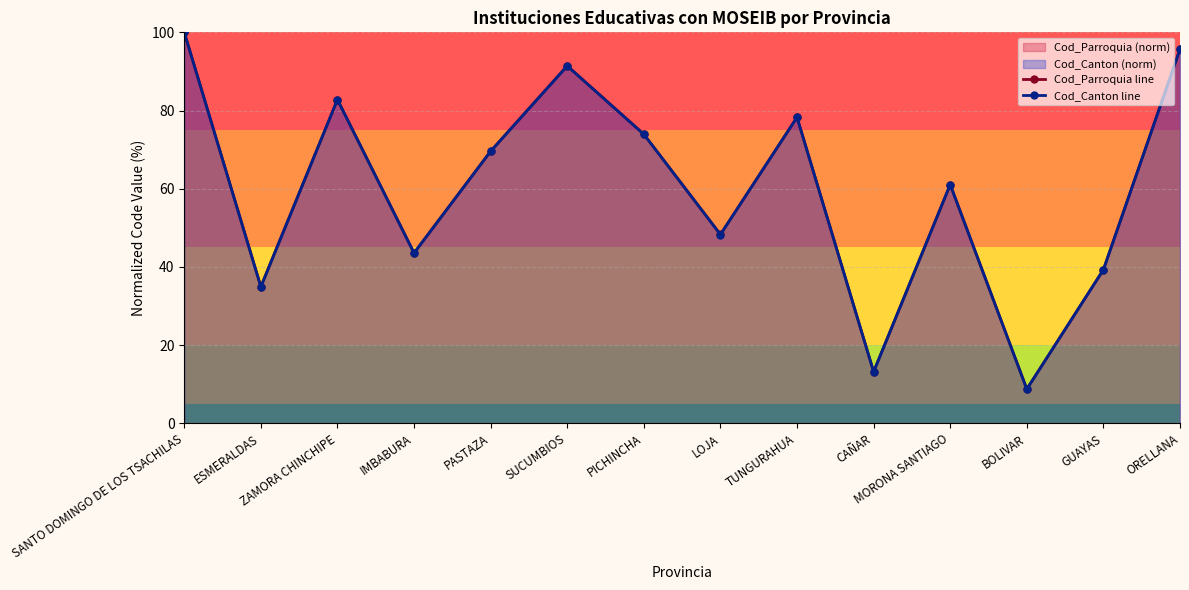

True or false: Cod_Canton line has more than 2 points higher than both neighbors.

True